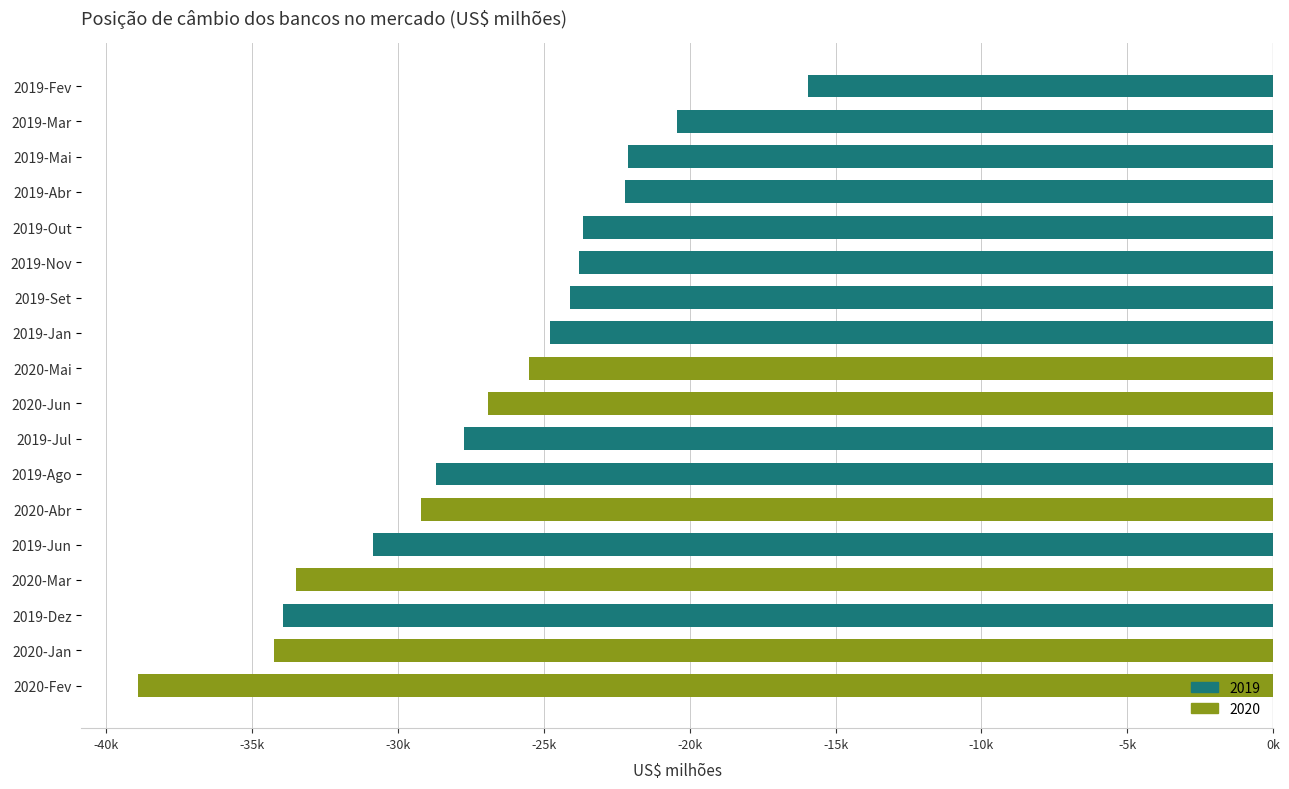

What is the difference between the values at 2019-Jun and 2019-Jul?

3128.0